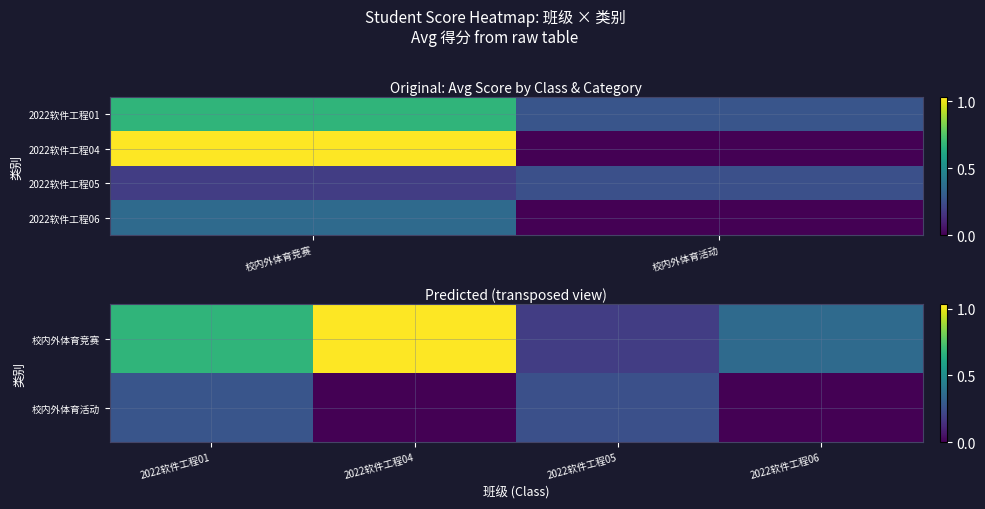

At which category is the sum across all series the highest?

2022软件工程01